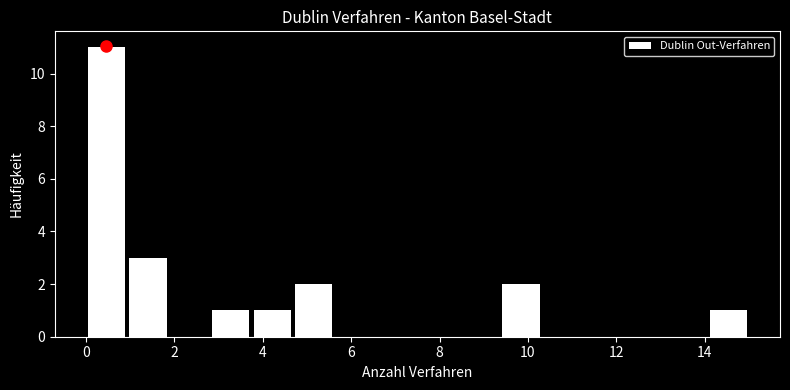

How tall is the bar that spans 3.8 to 4.6 on the x-axis? Neither the bar edges nor the heights are printed on the chart, so give them approximately, as read against the axes.

1